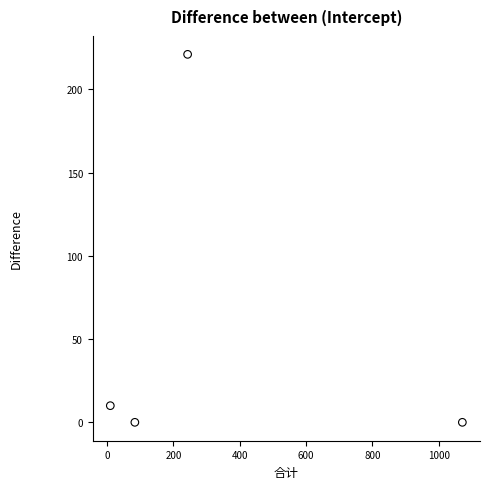

What is the average Y value?

58